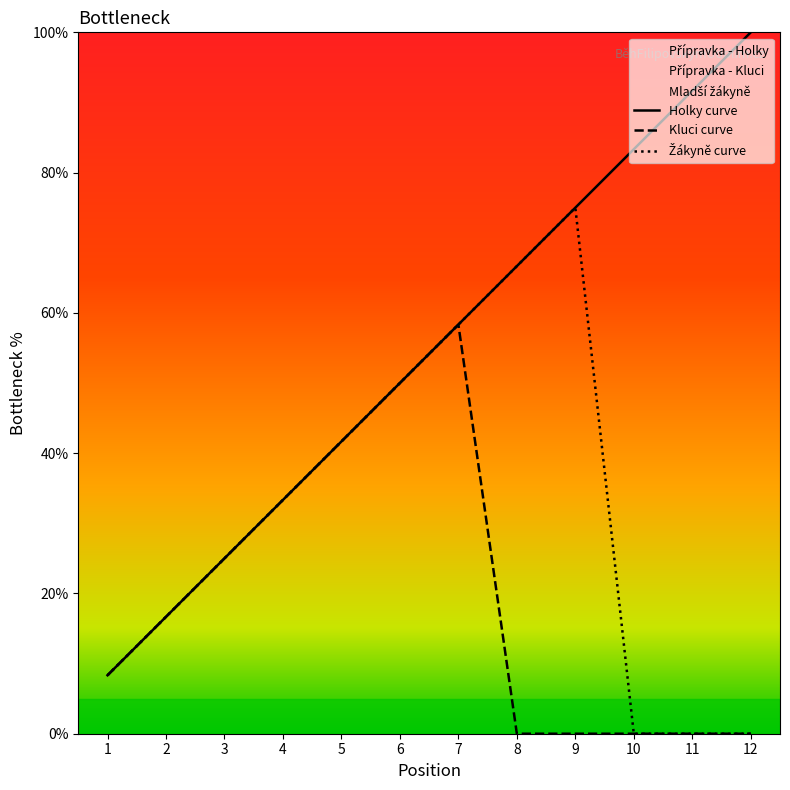

Does the chart display data point markers on the line(s)?

No